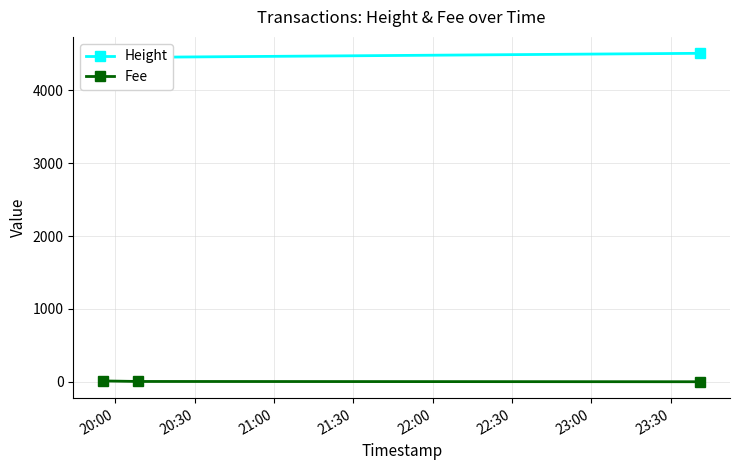

What are all the series names shown in the legend?

Height, Fee